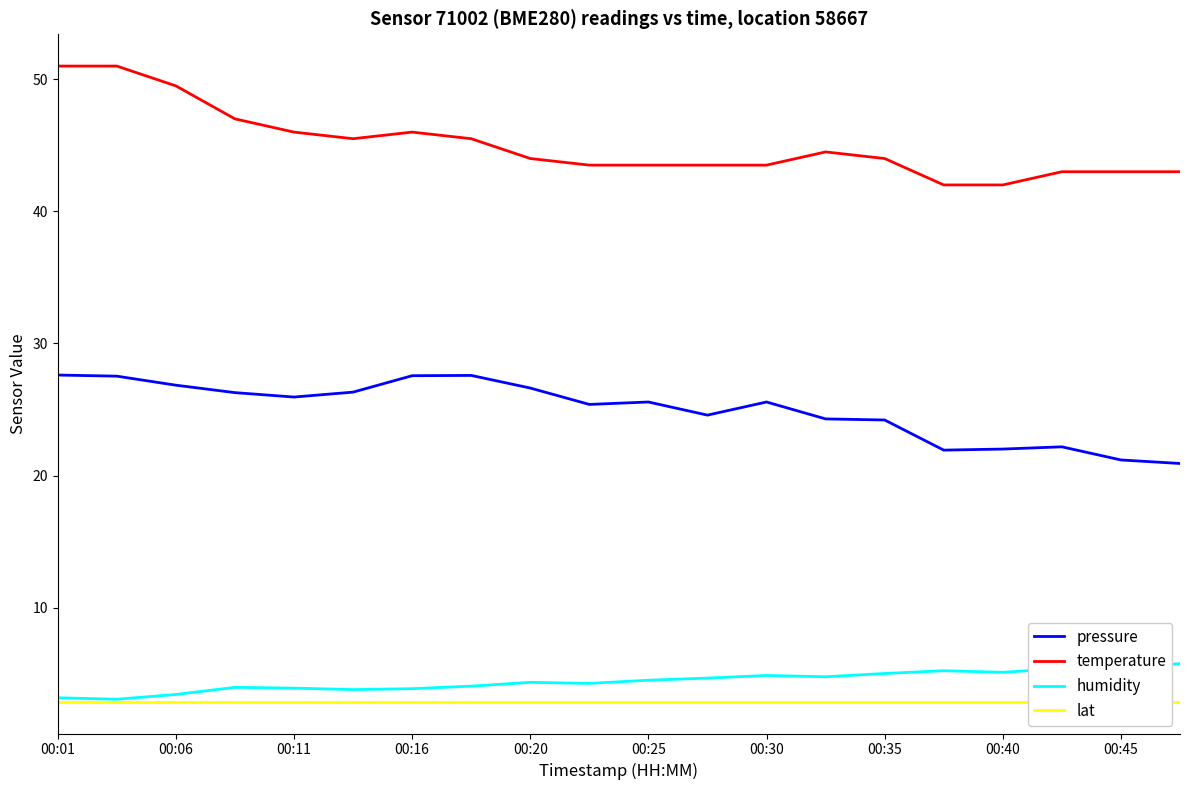

What is the difference between the highest and lowest values at 17?

40.1